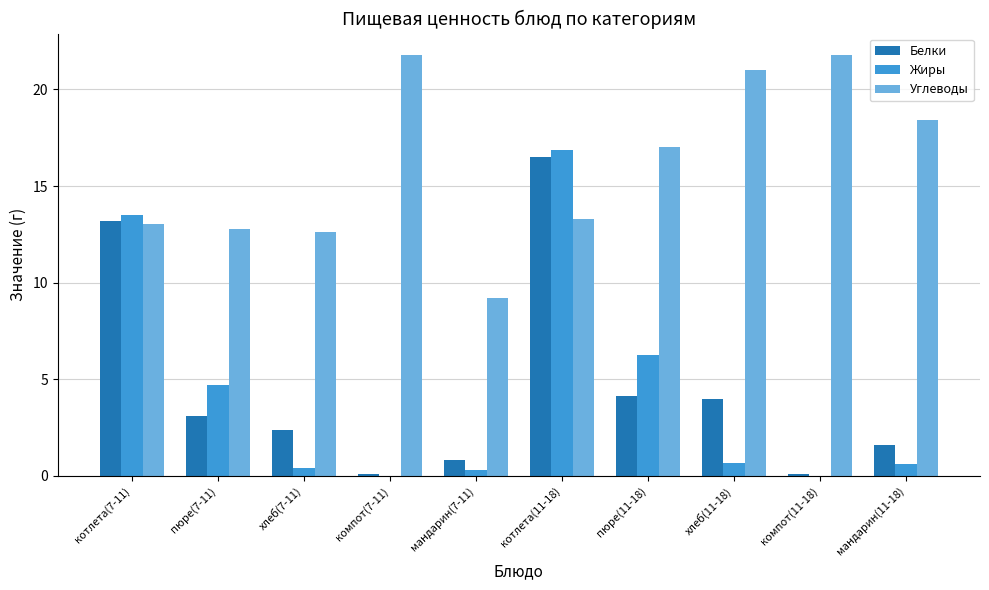

Is the value of Жиры at мандарин(7-11) greater than the value of Белки at хлеб(11-18)?

No